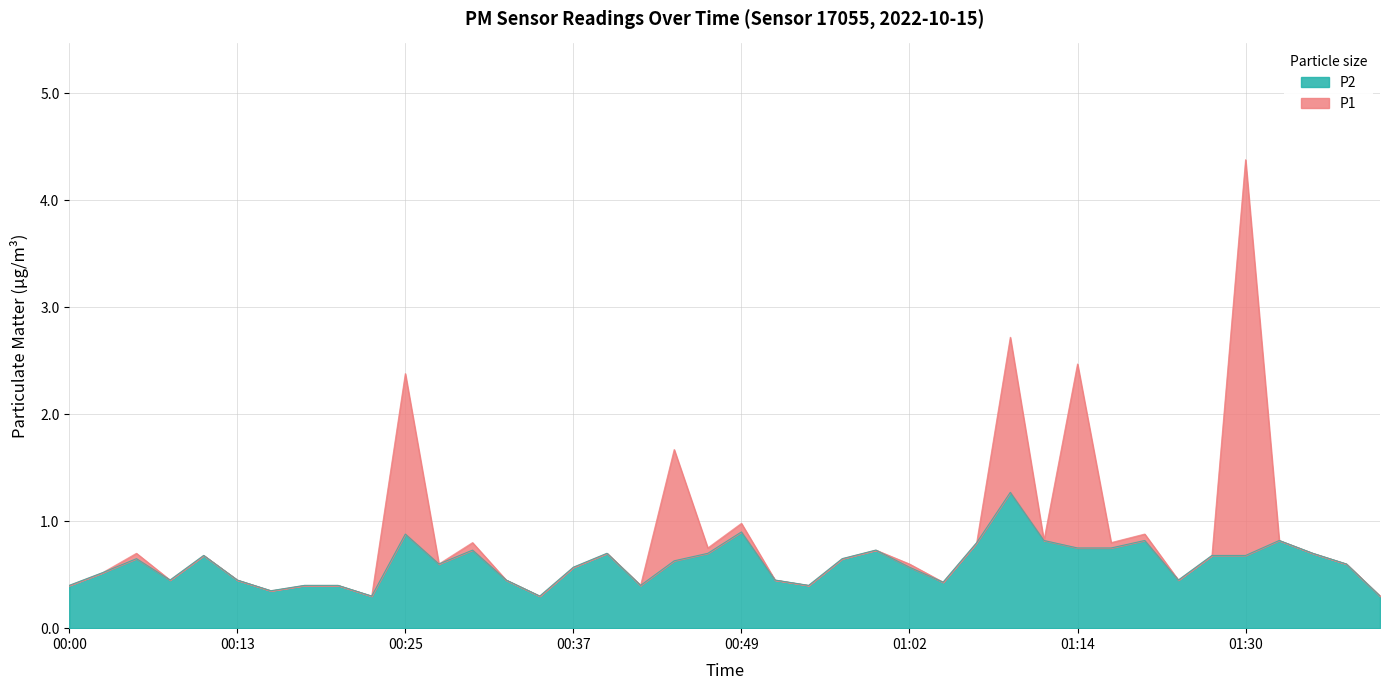

How many lines are shown in the chart?

2